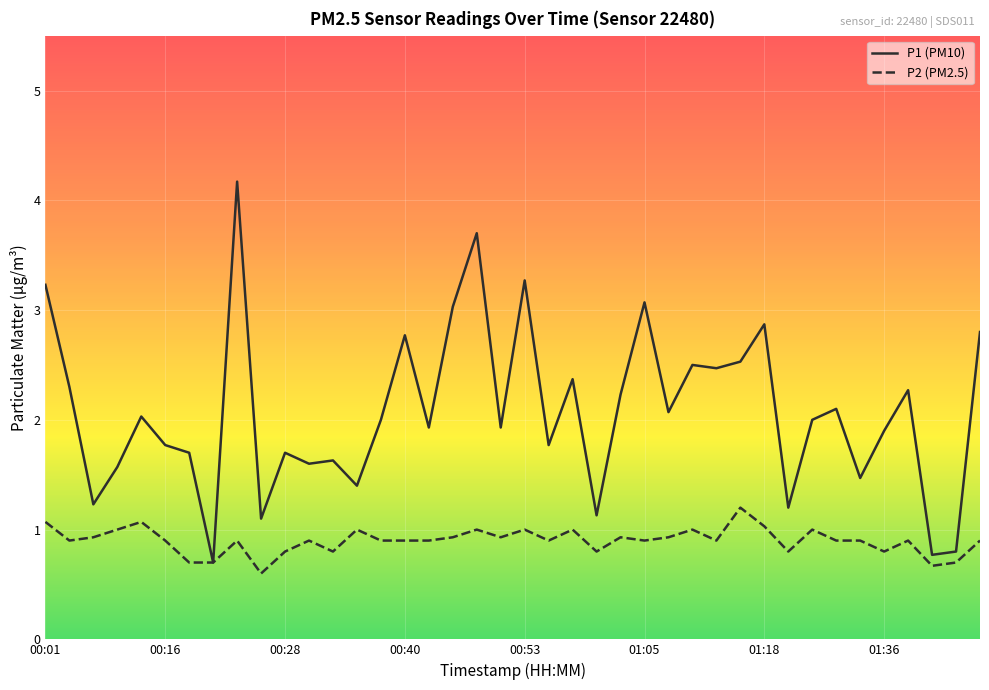

Which series has the largest total across all categories?

P1 (PM10)